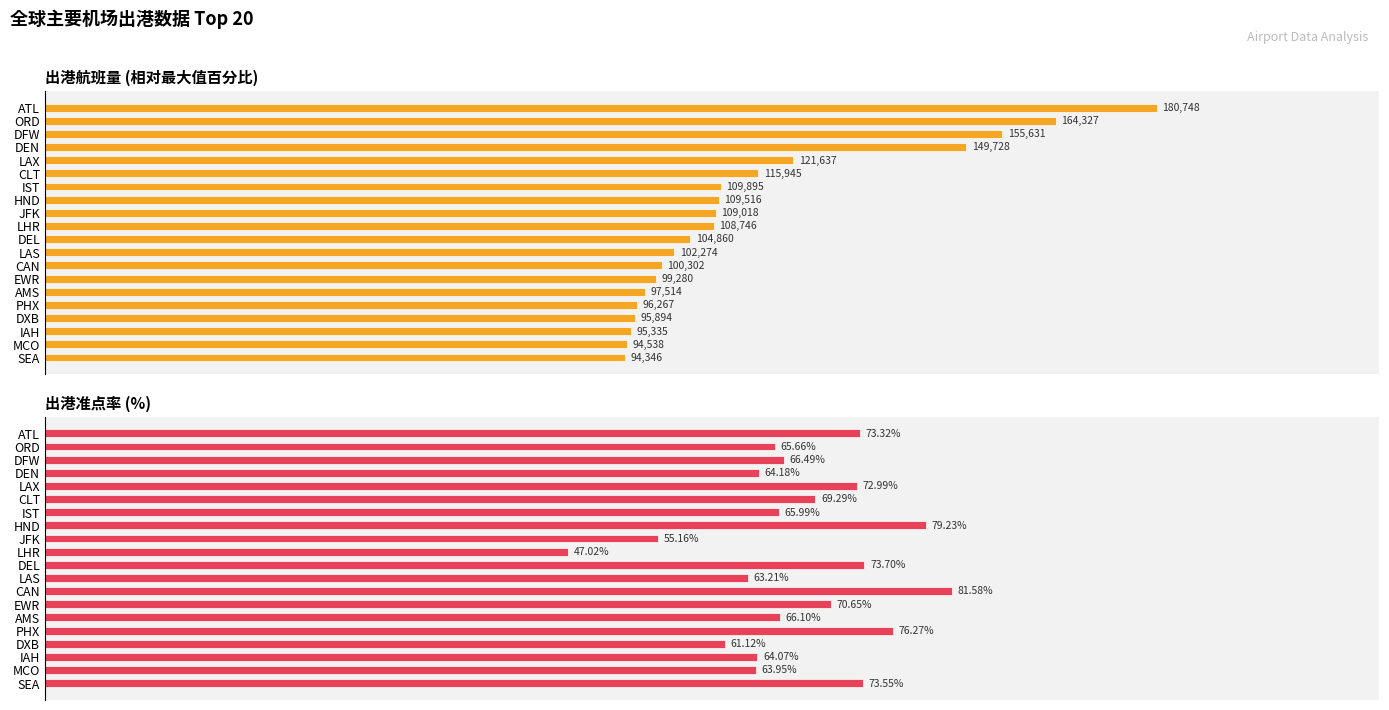

What is the sum of the 出港航班量 values at LAS and LHR?

116.7